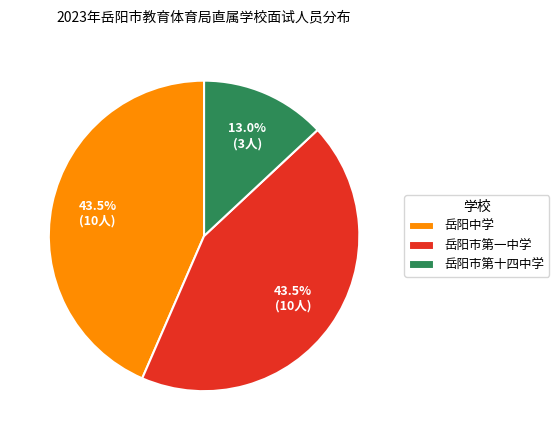

Is 岳阳市第一中学 the majority of the pie?

No